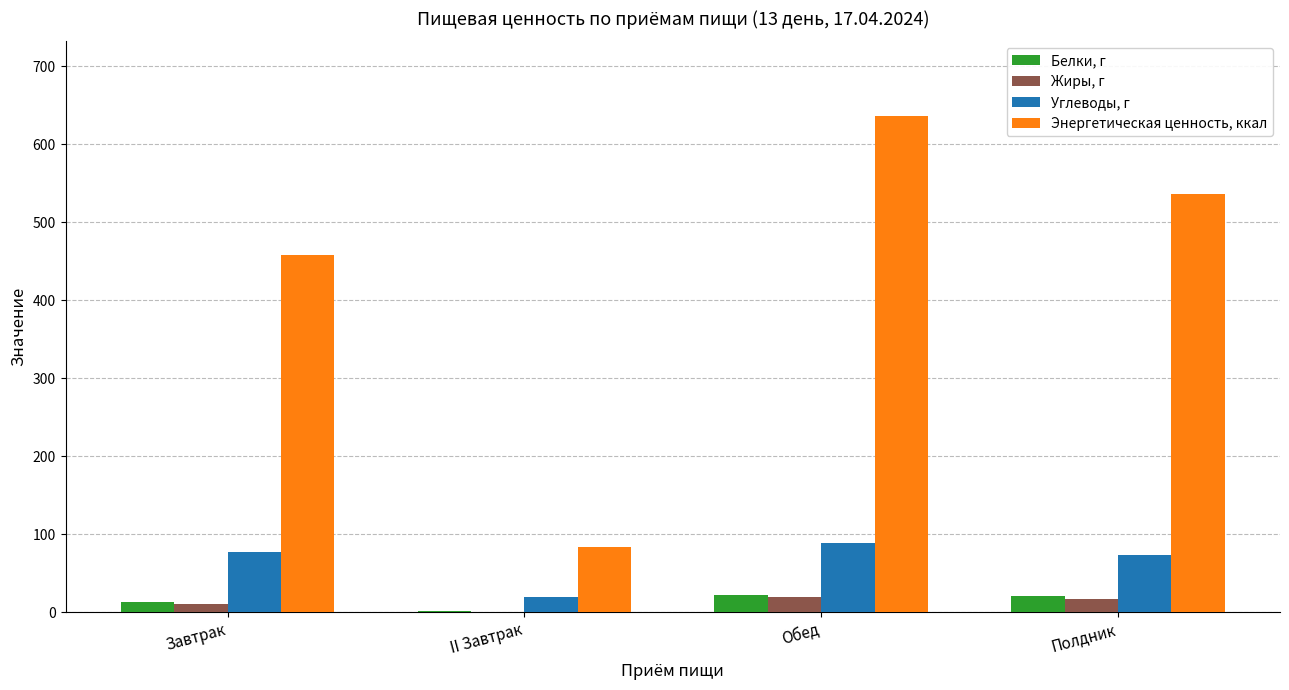

What is the maximum value for Жиры, г?

20.1